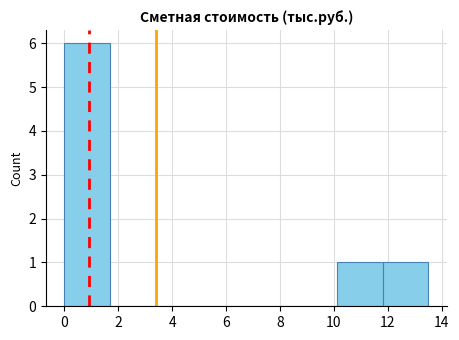

Reading left to right, transcribe this chart: for each bar, give the range it covers on the x-axis and its height. Neither the bar edges nor the heights are printed on the chart, so give them approximately, as read against the axes.

0.0 to 1.6: 6
1.6 to 3.4: 0
3.4 to 5.0: 0
5.0 to 6.8: 0
6.8 to 8.4: 0
8.4 to 10.2: 0
10.2 to 11.8: 1
11.8 to 13.6: 1